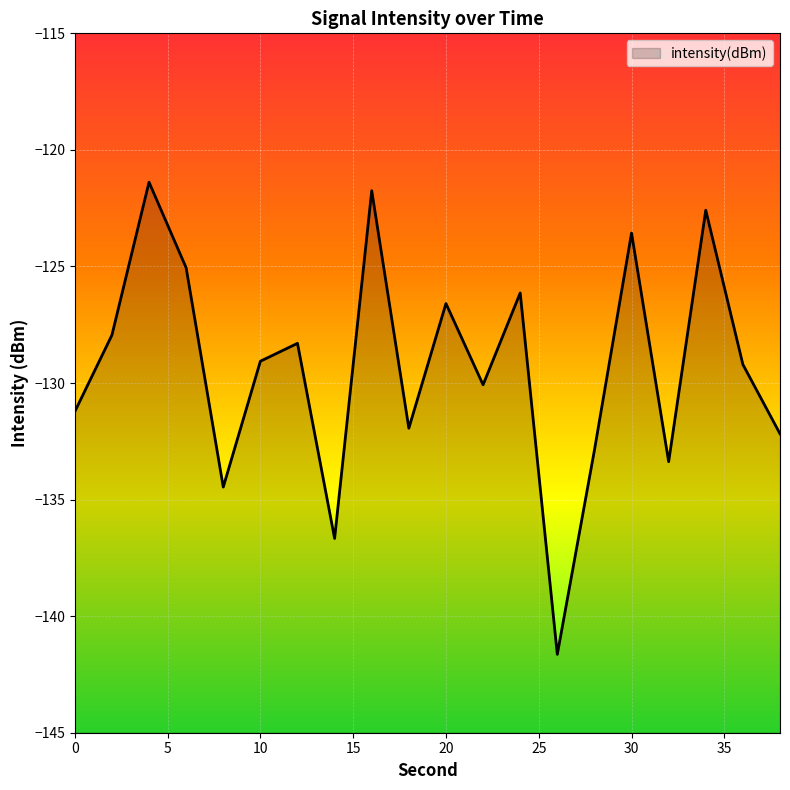

Which category has the highest value across all series?

4